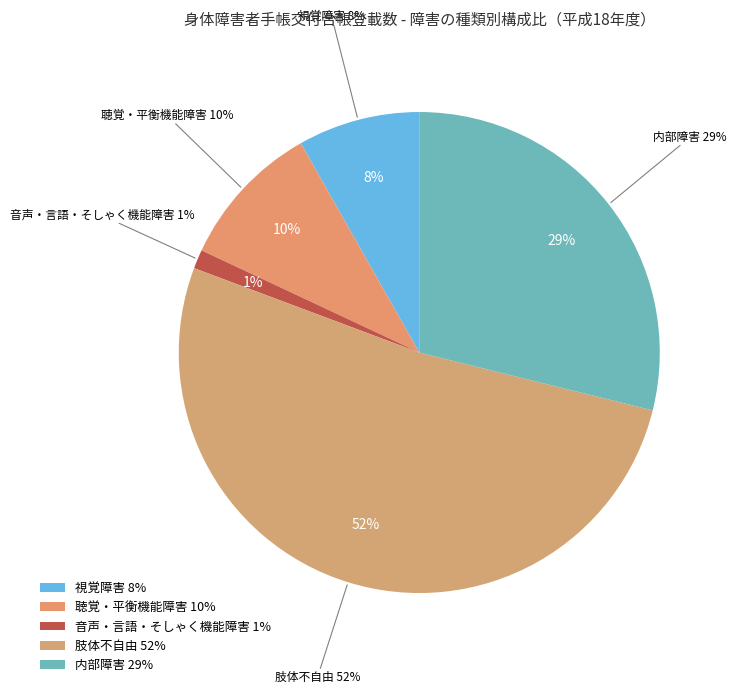

To the nearest percent, what portion does 音声・言語・そしゃく機能障害 represent?

1%